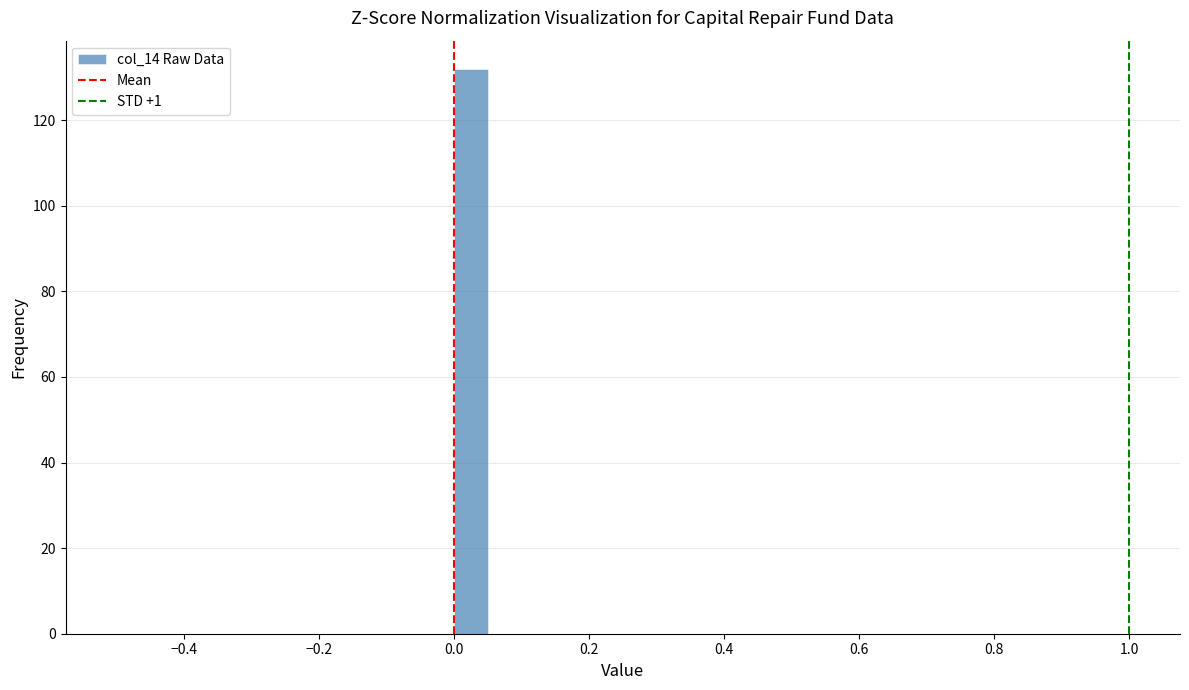

Around what value on the x-axis is the tallest bar? Give the approximate position of its centre, as read against the axis.

0.02